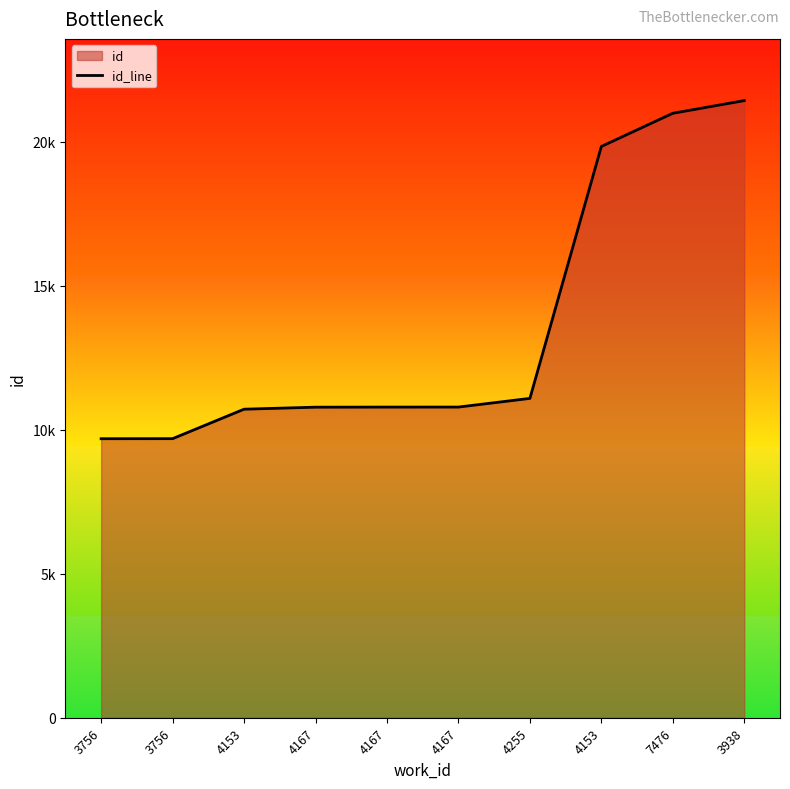

Where does the data first go above 10786?

4255